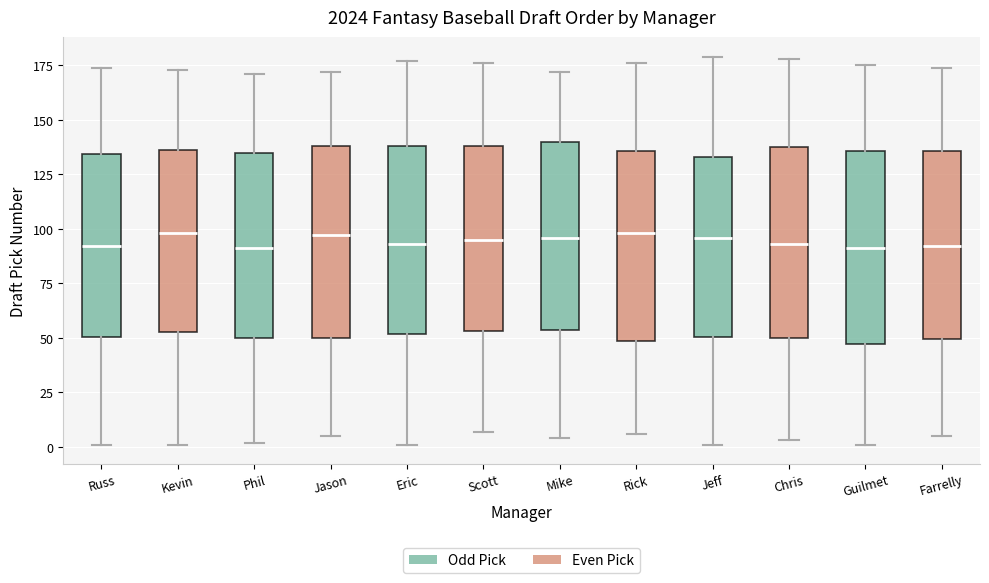

Where does the lower whisker of the box for Chris end on the y-axis? The values are not printed on the chart, so give them approximately, as read against the axis.

5